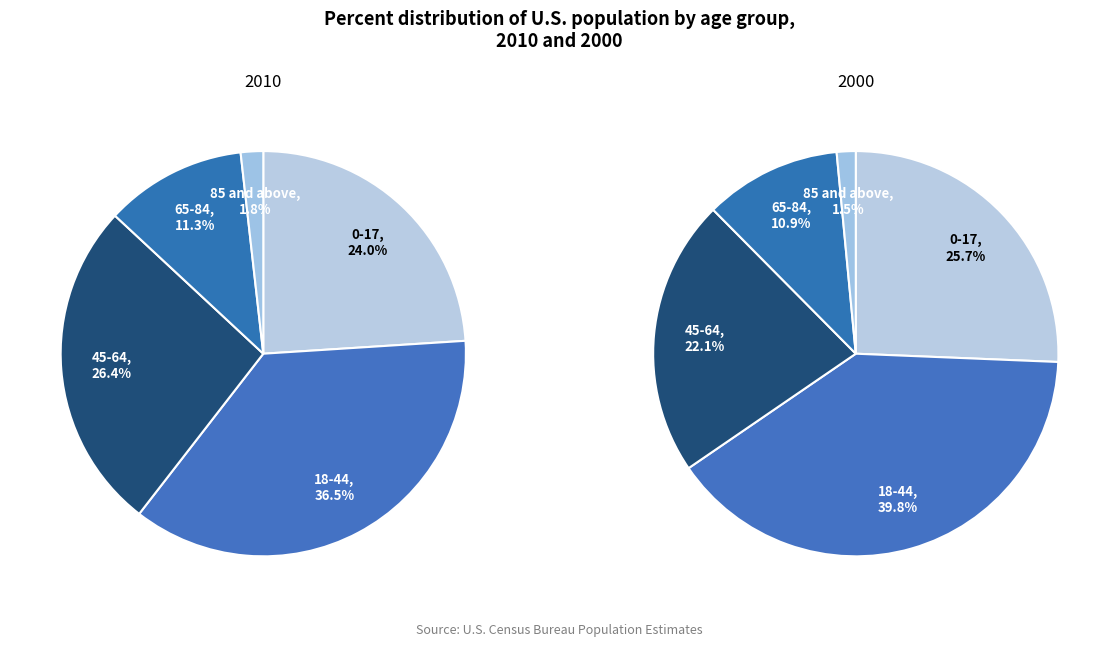

To the nearest percent, what is the combined percentage of 45-64 and 65-84?

38%